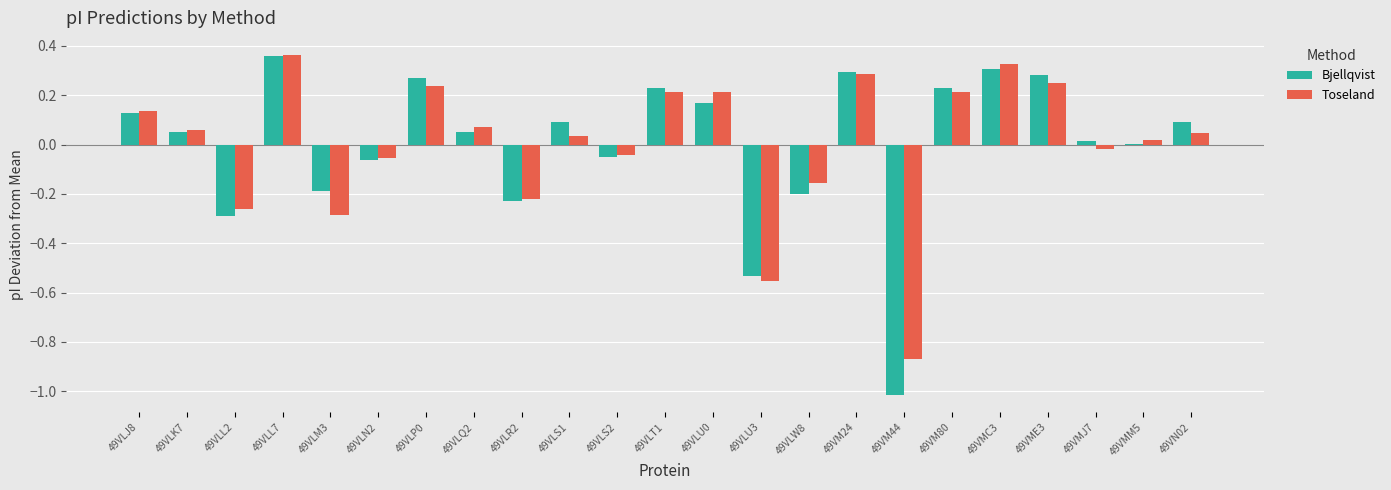

Is the value of Toseland at 49VLS2 greater than the value of Bjellqvist at 49VM80?

No